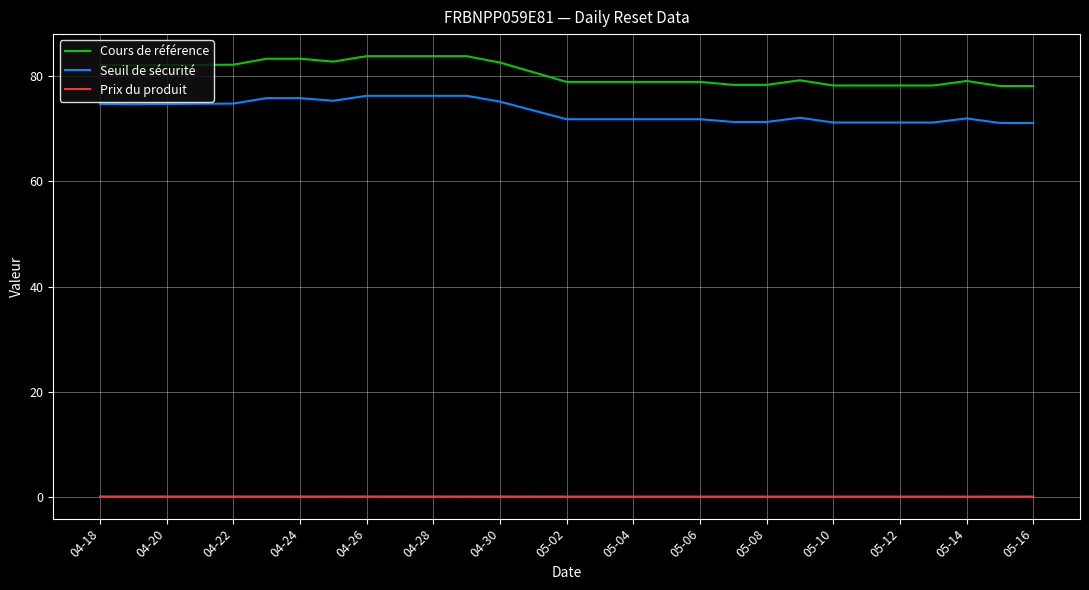

Count the number of categories in the chart.

20